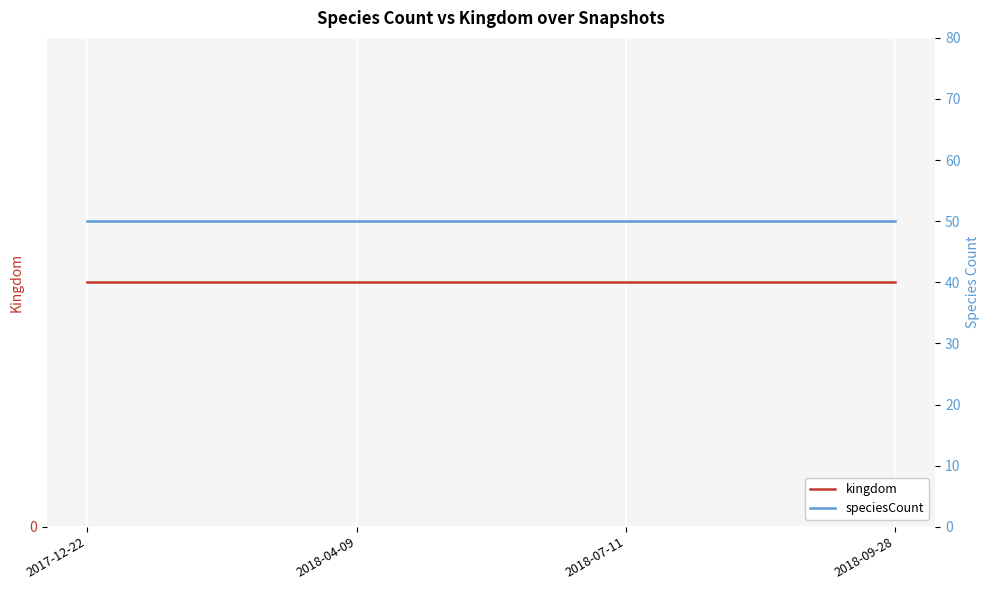

What is the minimum value shown in the chart?

1